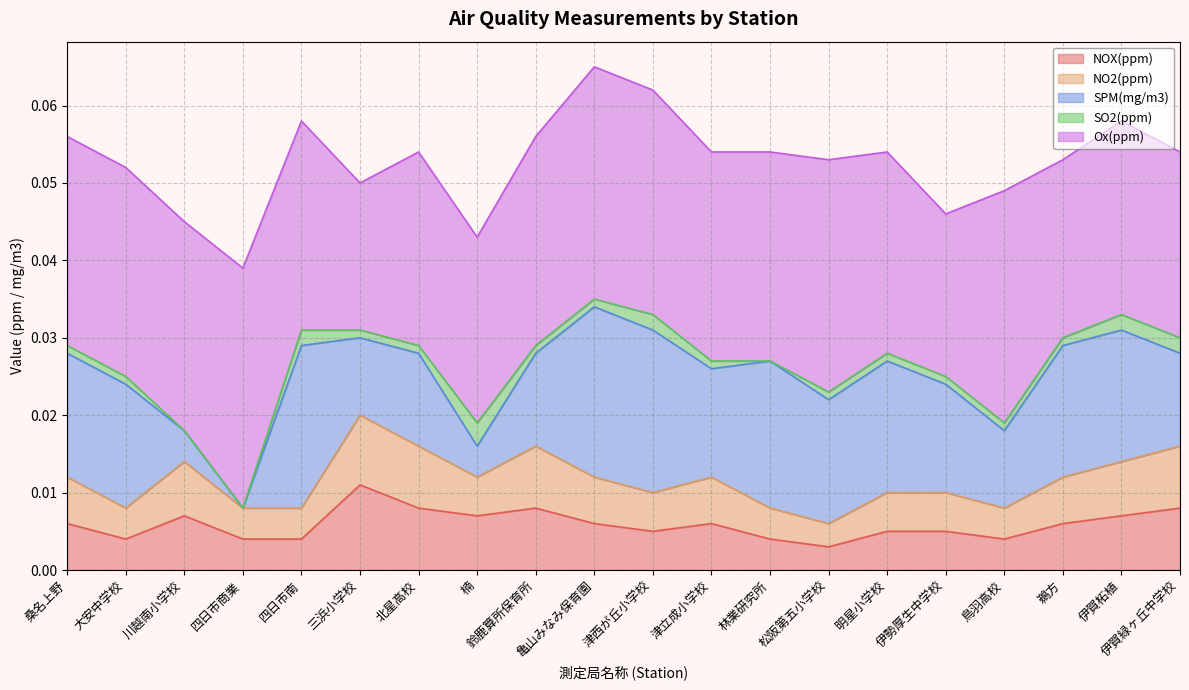

In SPM(mg/m3), how many points are higher than both neighbors (excluding endpoints)?

5